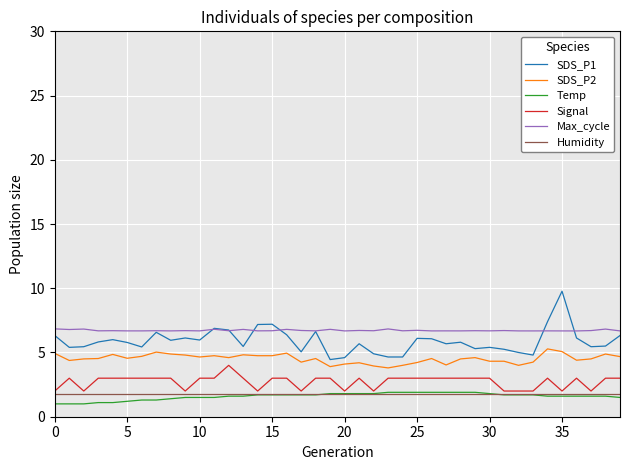

Does the chart display data point markers on the line(s)?

No